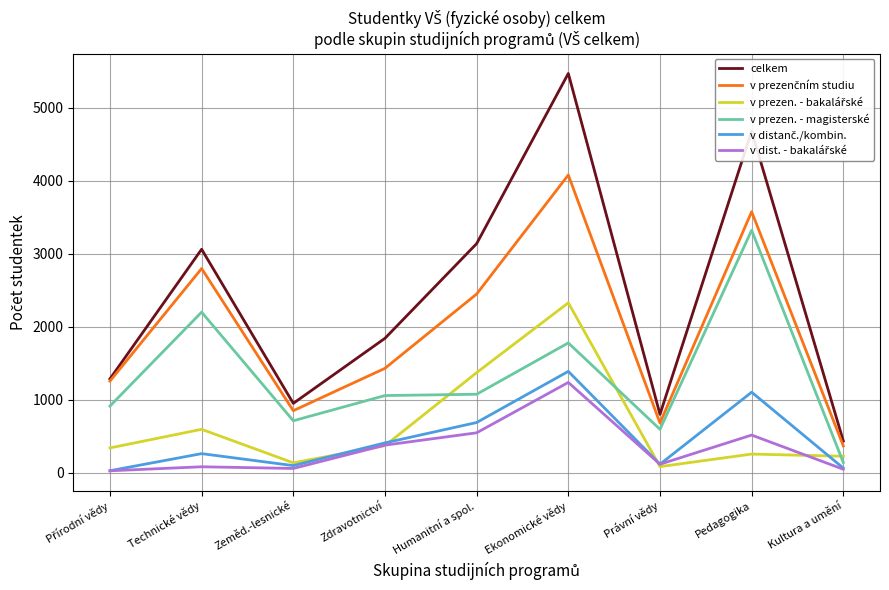

Between Technické vědy and Kultura a umění, which series saw the biggest shift?

celkem